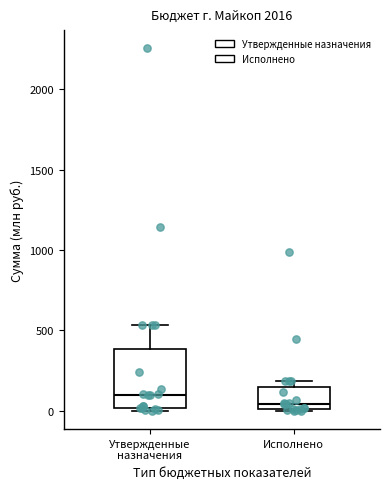

Comparing the boxes themselves (not the whiskers), which one is the tallest?

Утвержденные назначения